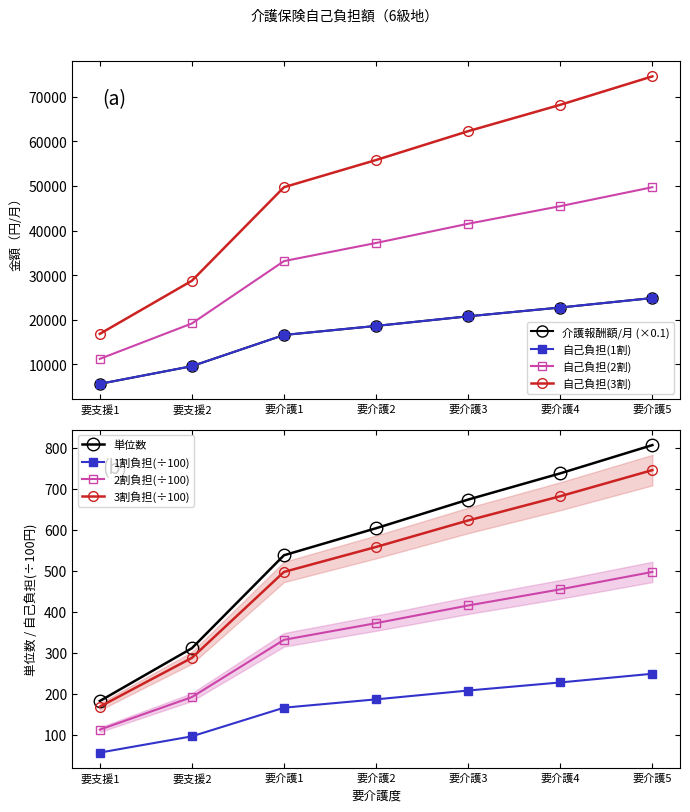

Does the chart display data point markers on the line(s)?

Yes